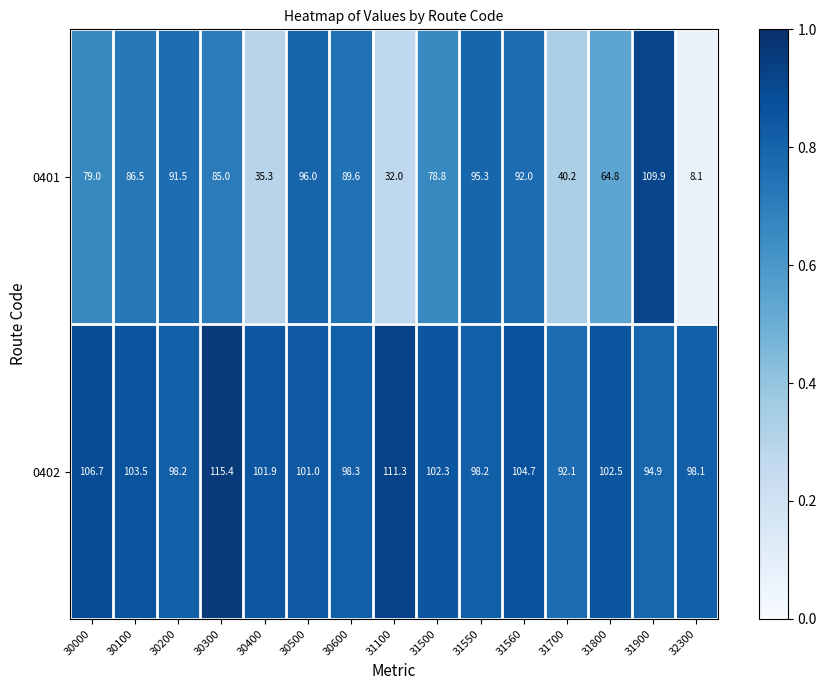

At 31100, list the series in order from largest to smallest.

0402, 0401